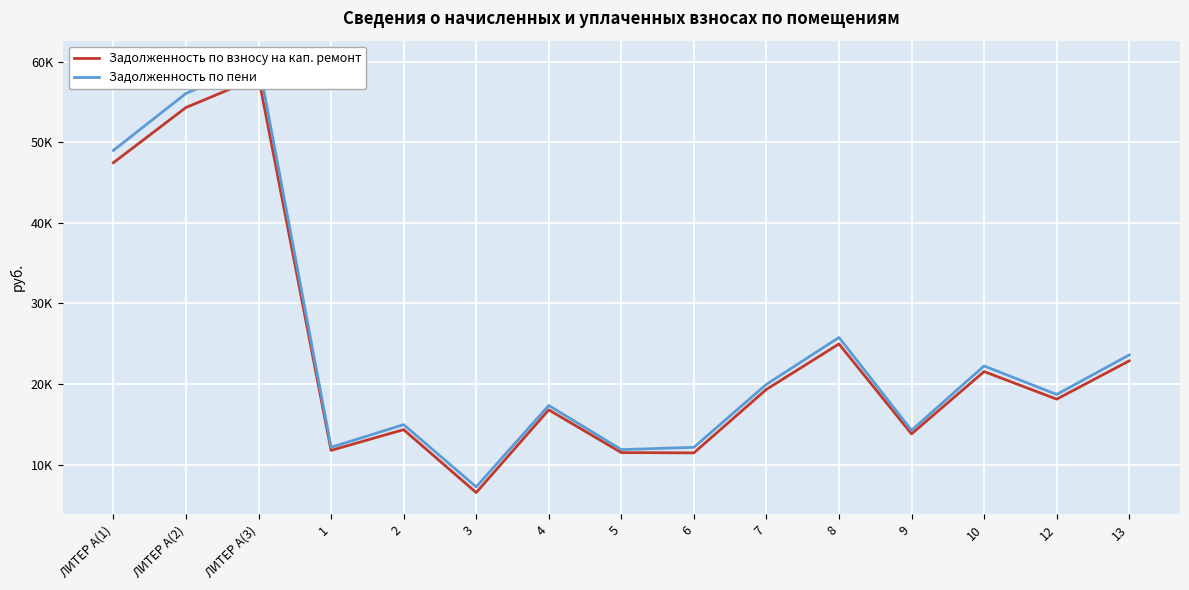

What are all the series names shown in the legend?

Задолженность по взносу на кап. ремонт, Задолженность по пени